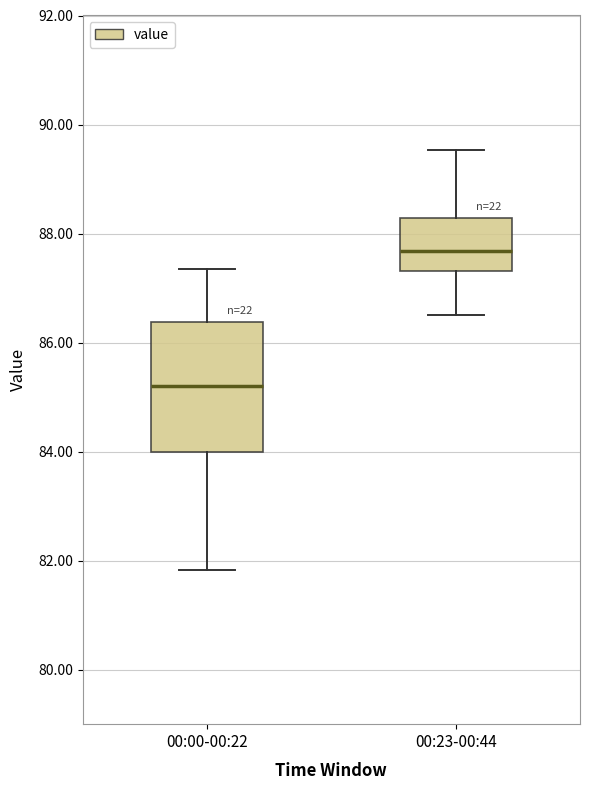

Which box has the lowest median line?

00:00-00:22